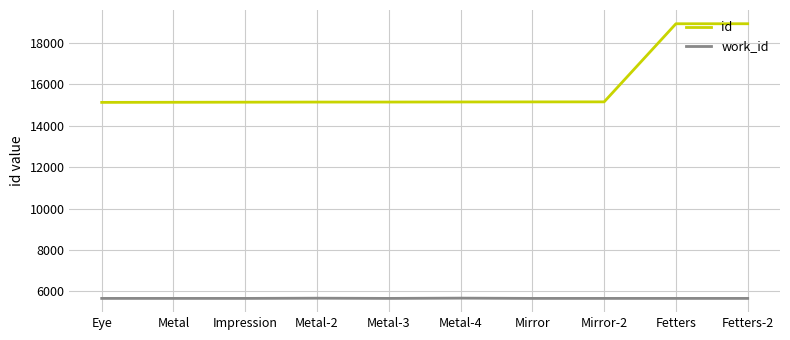

What are all the series names shown in the legend?

id, work_id